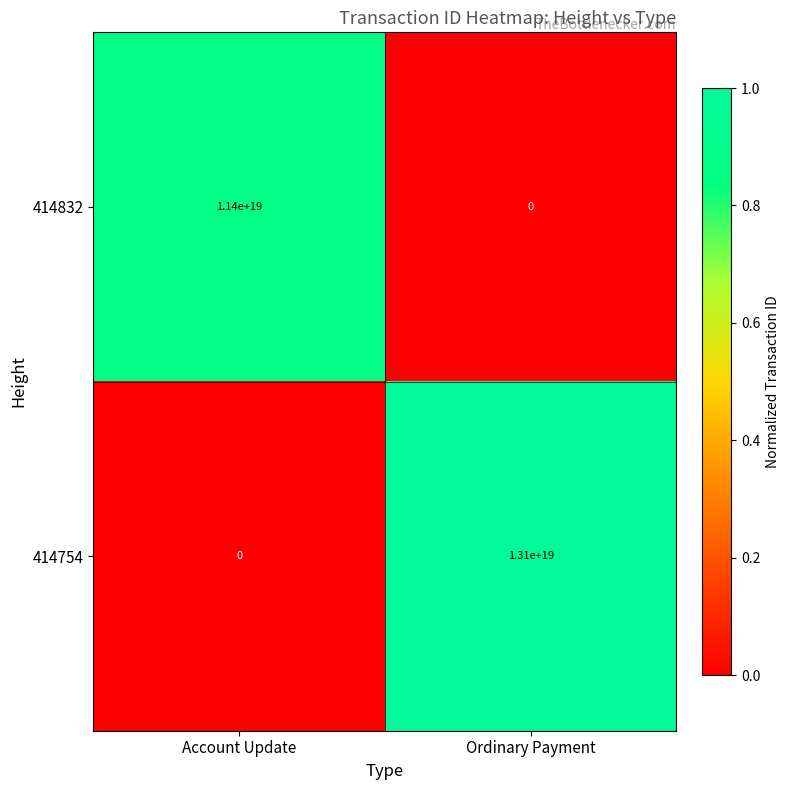

Rank the series by their maximum value, from lowest to highest.

414832, 414754